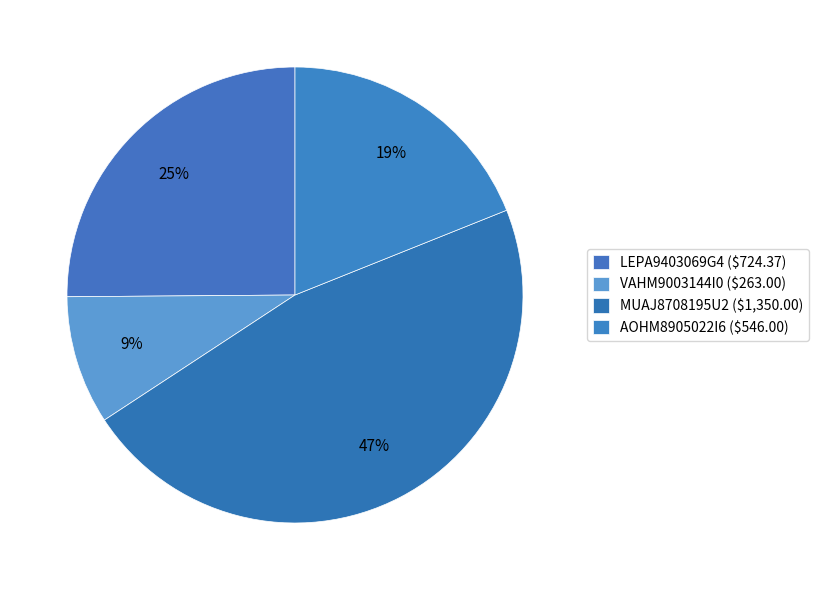

How many segments does this pie chart have?

4